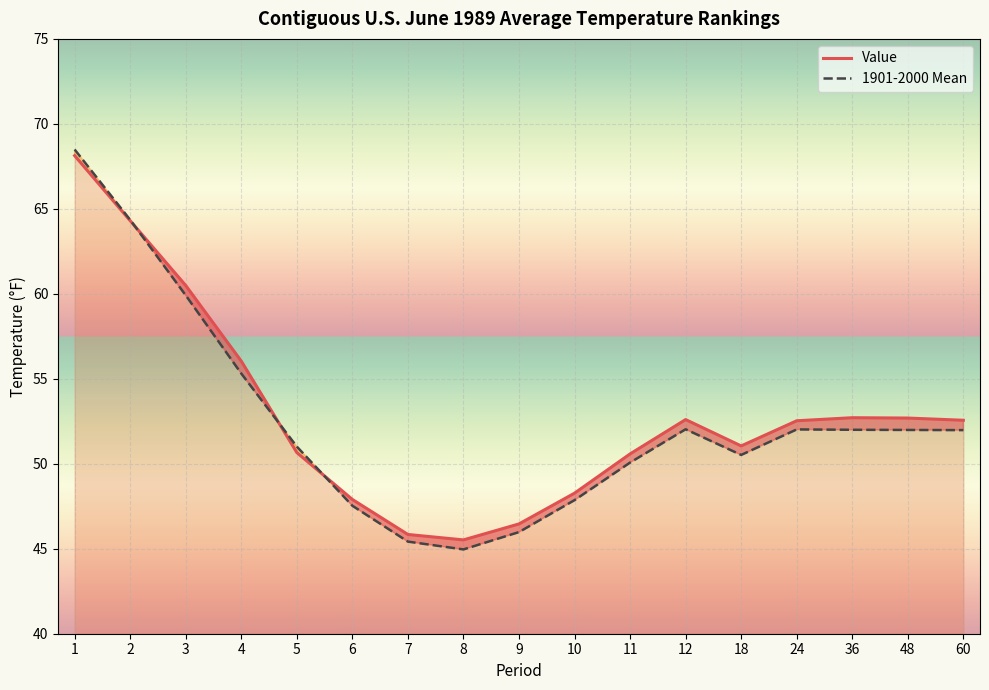

At how many categories does at least one series exceed 51?

11